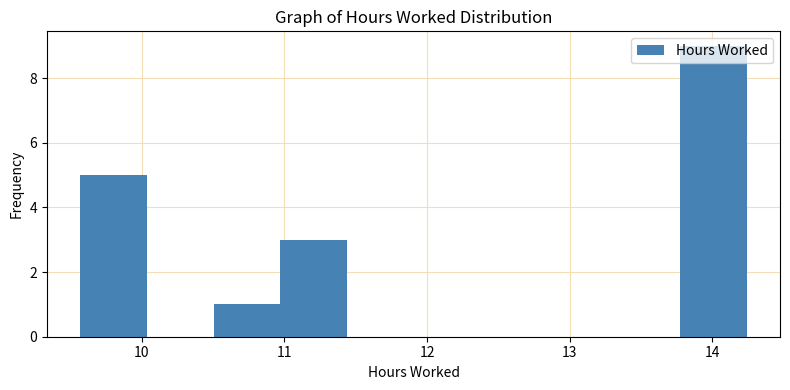

Which range on the x-axis has the tallest bar?

13.8 to 14.2